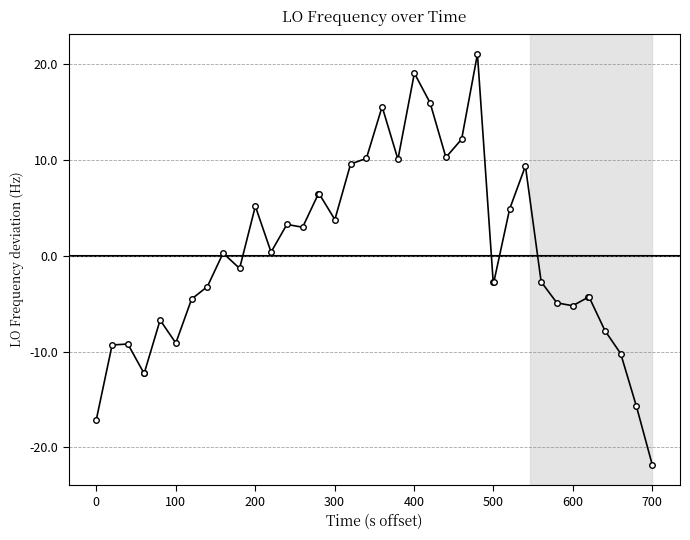

What is the difference between the second highest and second lowest values?

36.2